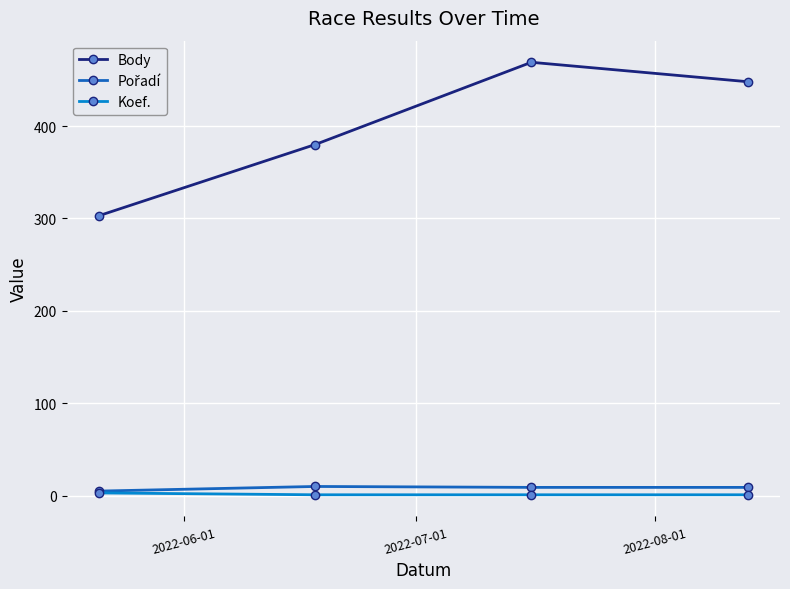

Which series has the largest range (max minus min)?

Body